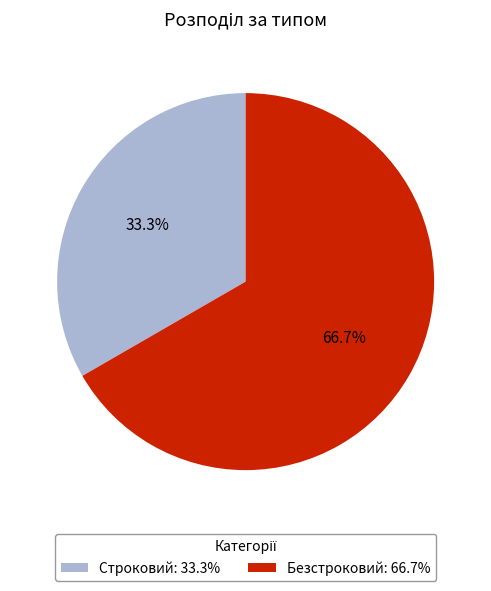

How many segments does this pie chart have?

2